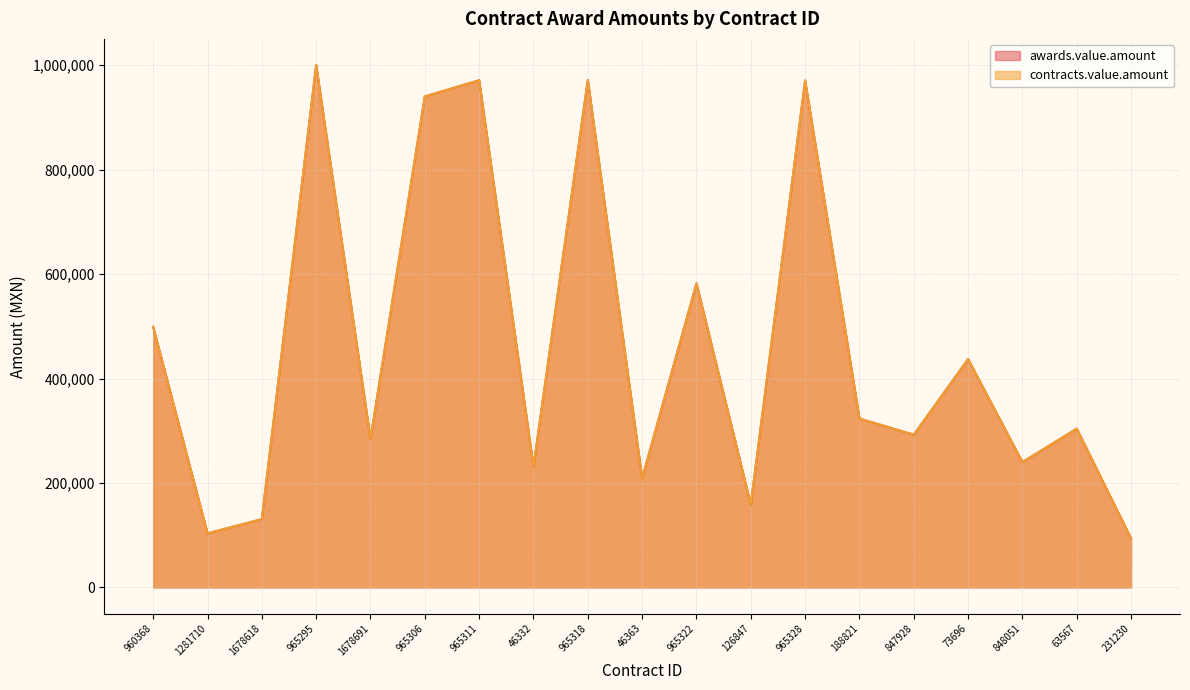

What is the average value of the contracts.value.amount series?

460196.4